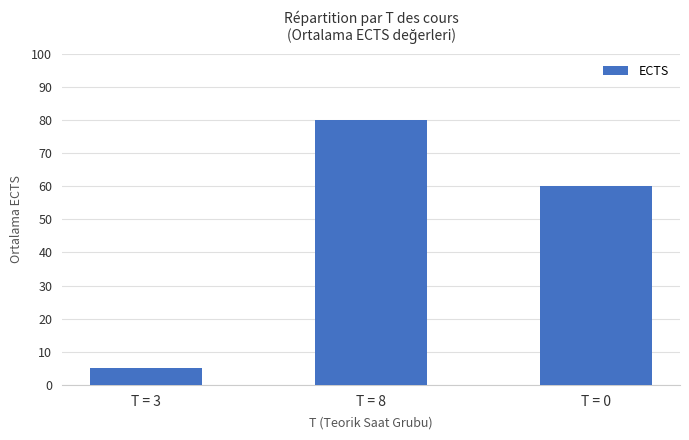

Between T = 3 and T = 8, which is larger?

T = 8